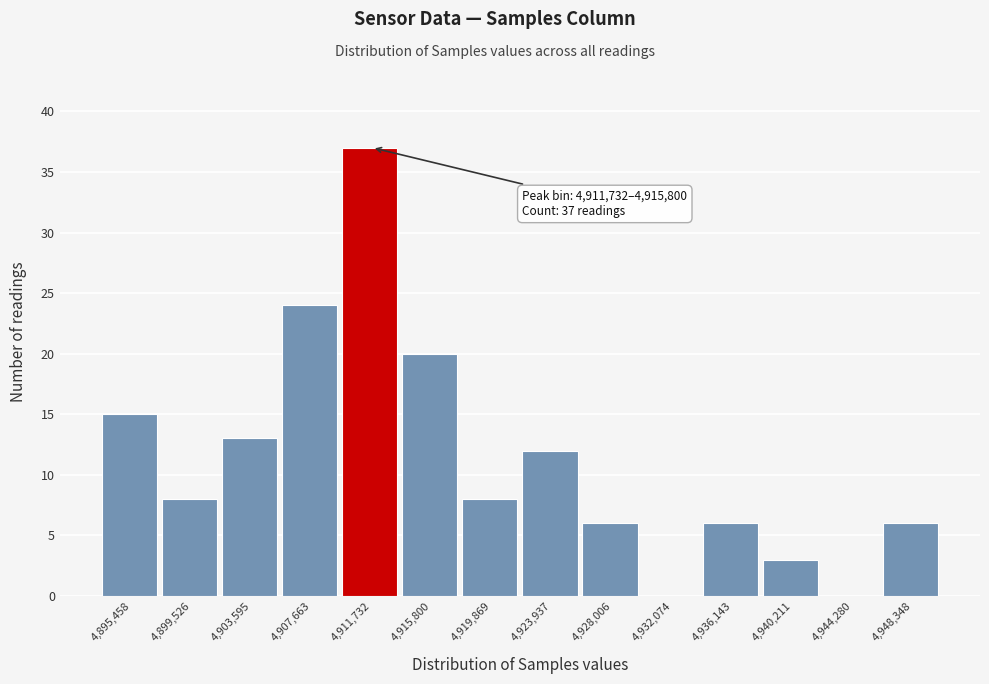

Reading left to right, extract all data points from this chart.

4,895,458=15	4,899,526=8	4,903,595=13	4,907,663=24	4,911,732=37	4,915,800=20	4,919,869=8	4,923,937=12	4,928,006=6	4,932,074=0	4,936,143=6	4,940,211=3	4,944,280=0	4,948,348=6